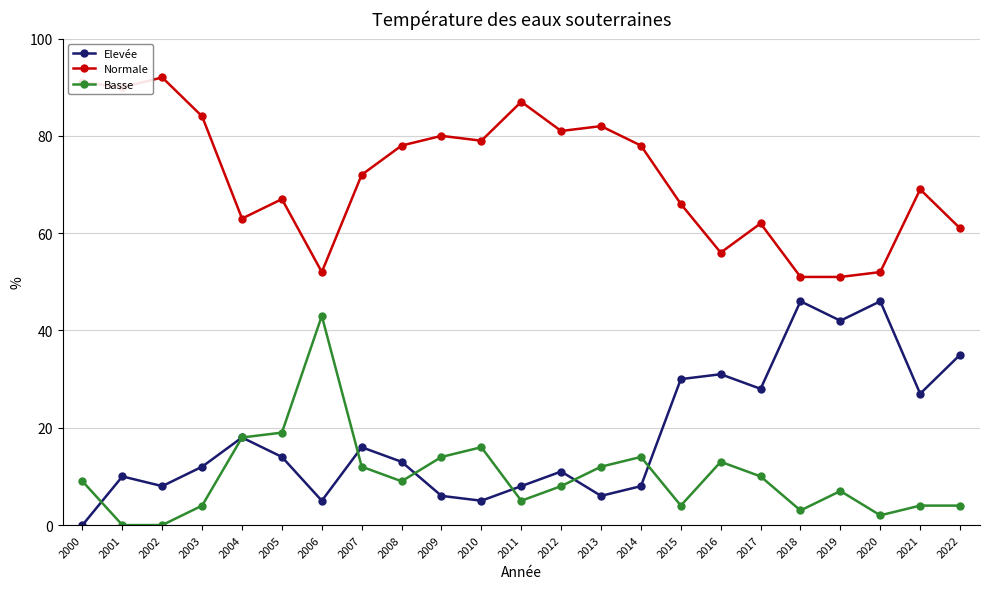

Reading left to right, what are all the values shown in this chart?

Elevée: 2000=0	2001=10	2002=8	2003=12	2004=18	2005=14	2006=5	2007=16	2008=13	2009=6	2010=5	2011=8	2012=11	2013=6	2014=8	2015=30	2016=31	2017=28	2018=46	2019=42	2020=46	2021=27	2022=35
Normale: 2000=91	2001=90	2002=92	2003=84	2004=63	2005=67	2006=52	2007=72	2008=78	2009=80	2010=79	2011=87	2012=81	2013=82	2014=78	2015=66	2016=56	2017=62	2018=51	2019=51	2020=52	2021=69	2022=61
Basse: 2000=9	2001=0	2002=0	2003=4	2004=18	2005=19	2006=43	2007=12	2008=9	2009=14	2010=16	2011=5	2012=8	2013=12	2014=14	2015=4	2016=13	2017=10	2018=3	2019=7	2020=2	2021=4	2022=4